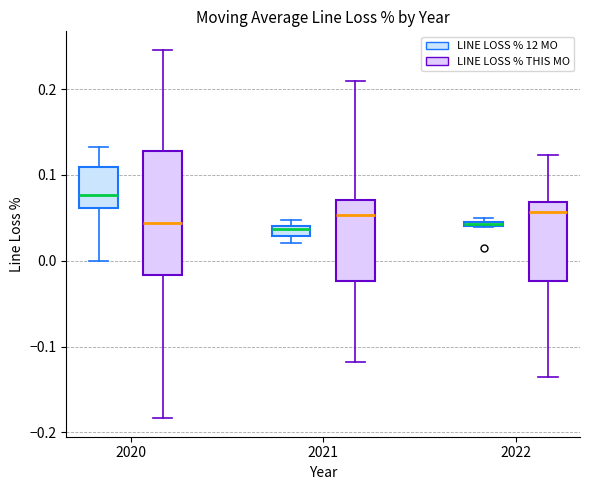

Where is the lower edge of the box for 2022 (LINE LOSS % THIS MO) on the y-axis? The values are not printed on the chart, so give them approximately, as read against the axis.

-0.02